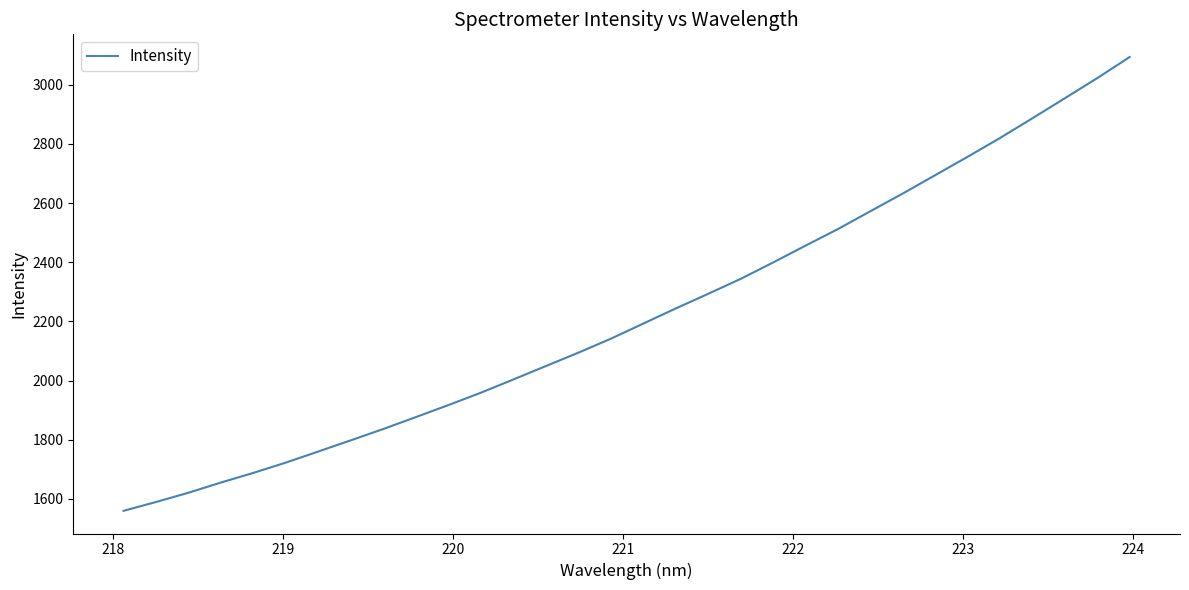

What is the maximum value shown in the chart?

3093.5